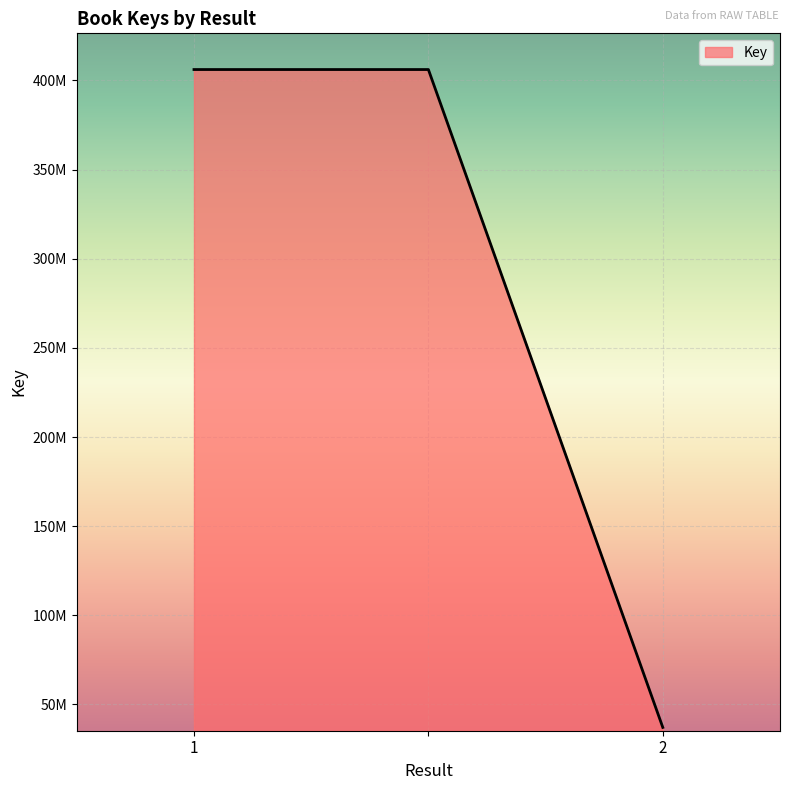

Does the chart display data point markers on the line(s)?

No